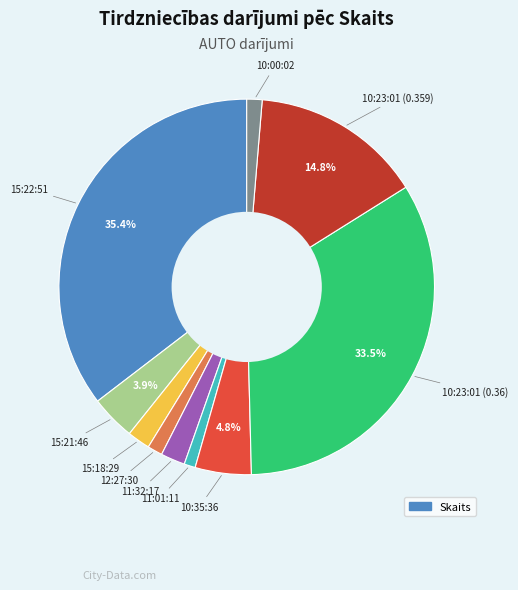

Is there any slice that represents more than half of the pie?

No